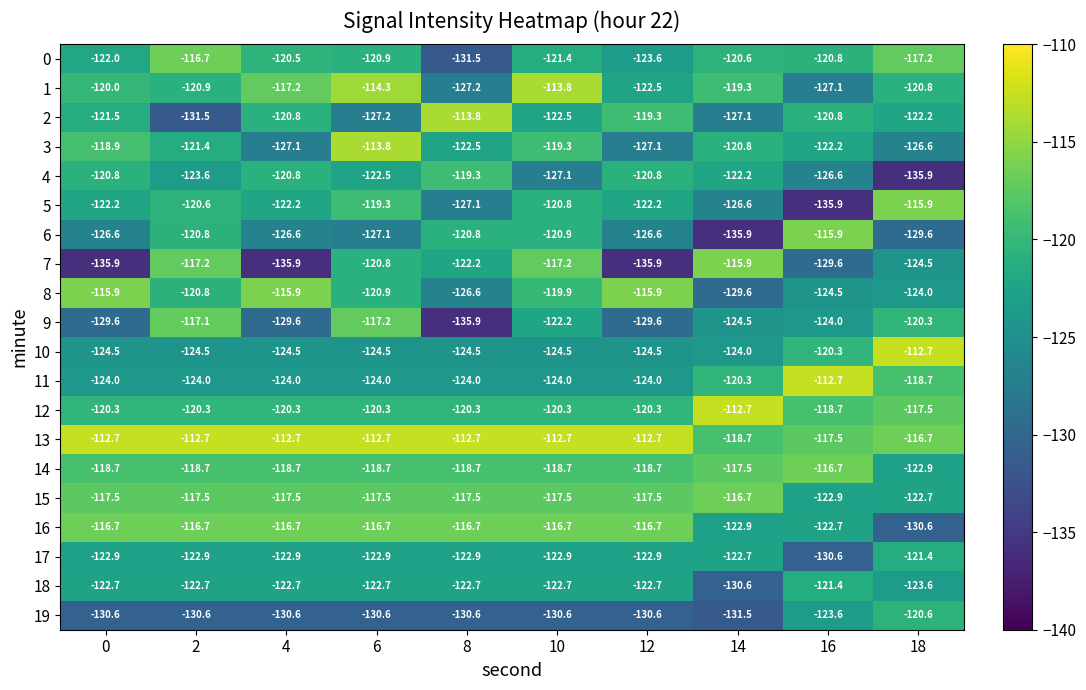

What is the difference between the maximum and minimum values in the 1 series?

13.4